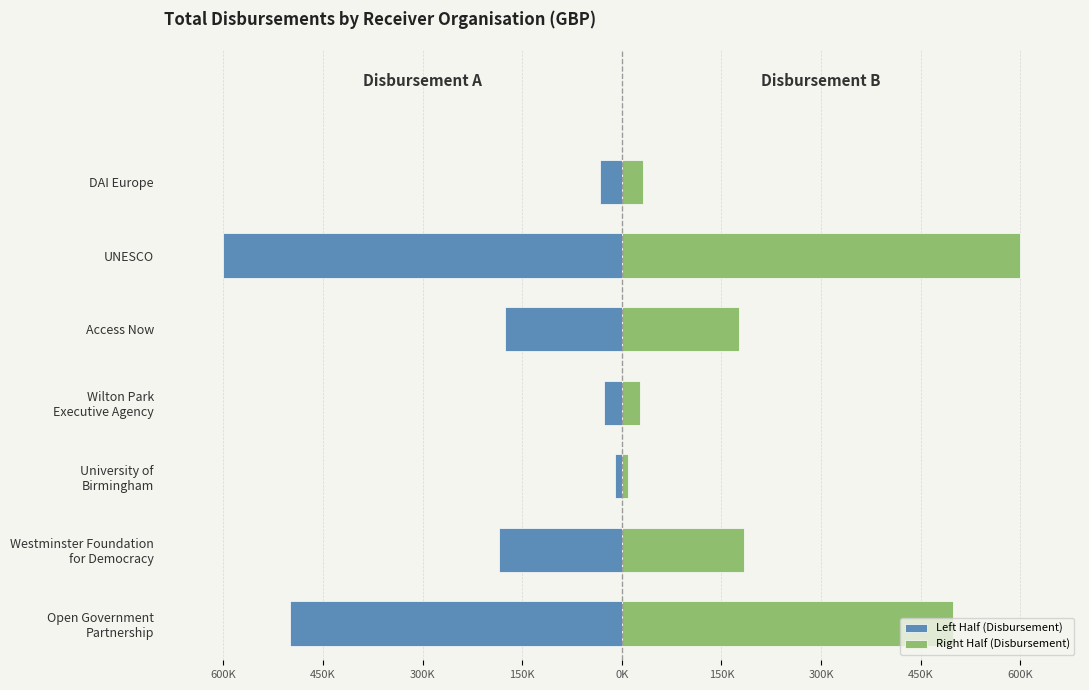

The value of Right Half (Disbursement) at Westminster Foundation for Democracy is 102865.7. True or false?

False